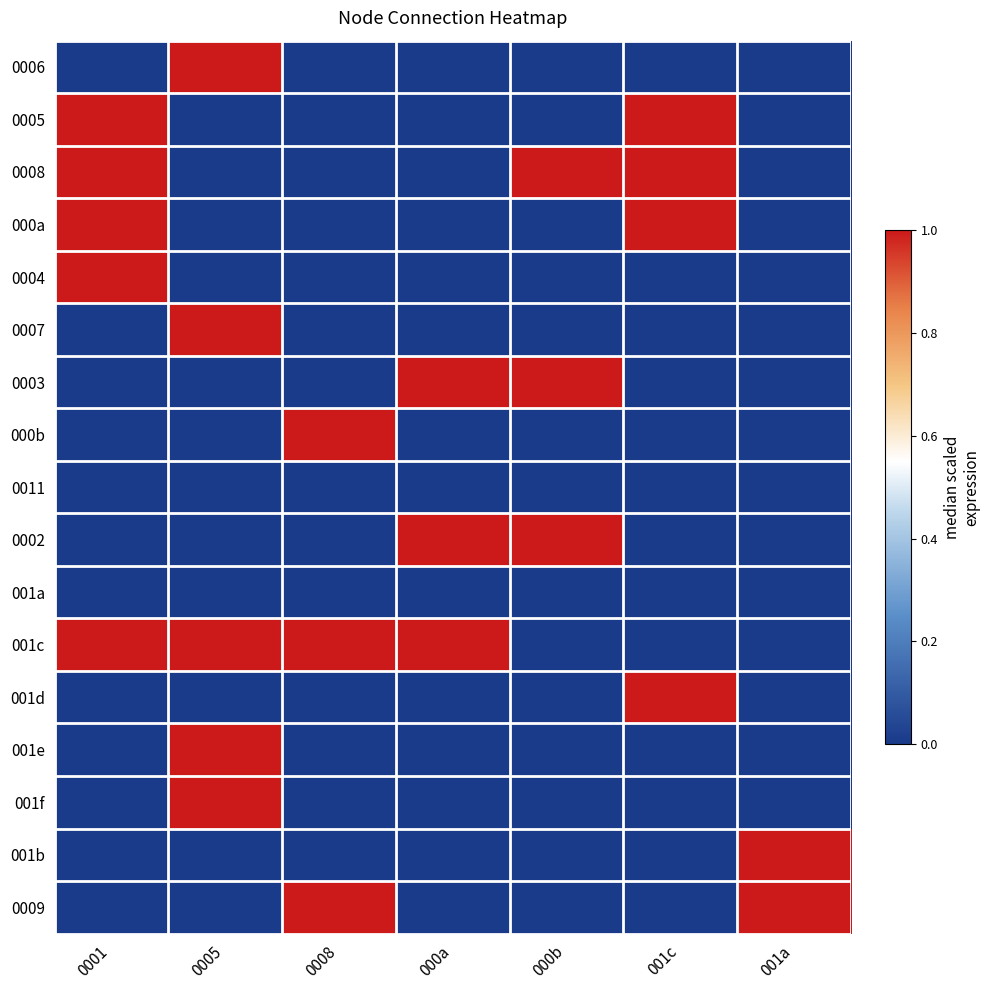

List the series in order of their peak value, highest first.

0006, 0005, 0008, 000a, 0004, 0007, 0003, 000b, 0002, 001c, 001d, 001e, 001f, 001b, 0009, 0011, 001a